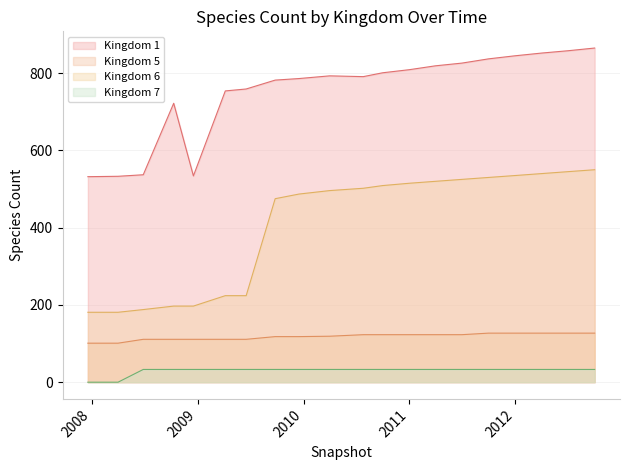

Rank the series by their maximum value, from highest to lowest.

Kingdom 1, Kingdom 6, Kingdom 5, Kingdom 7